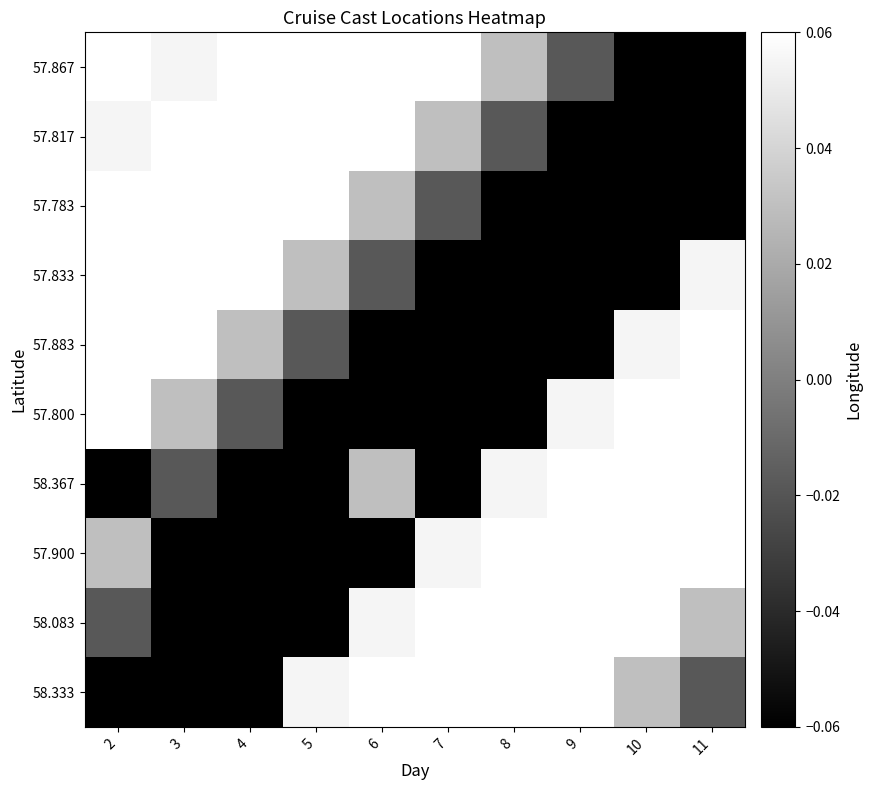

At which category is the sum across all series the highest?

2